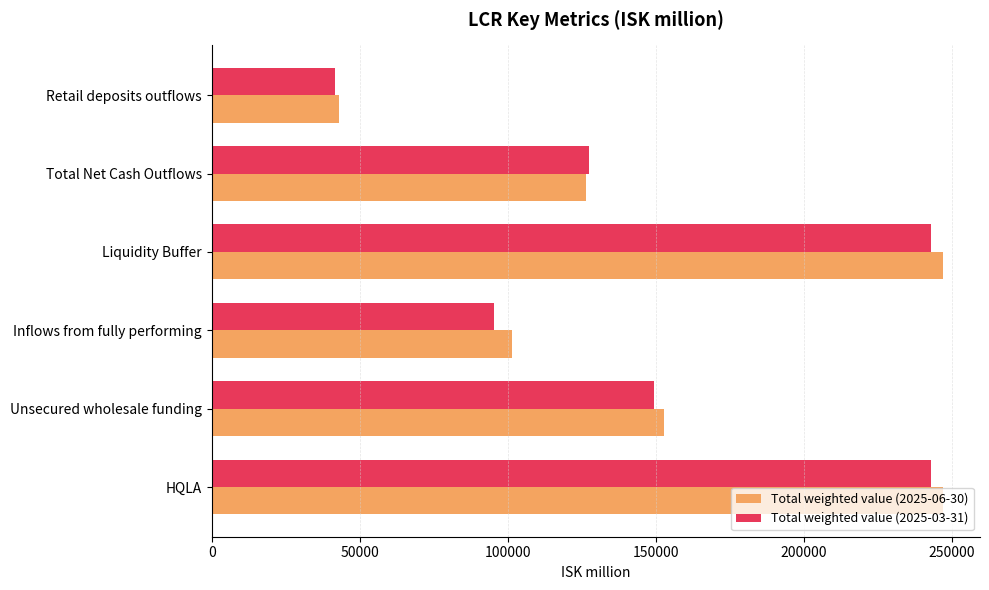

How many data points in Total weighted value (2025-03-31) are less than 149334?

3